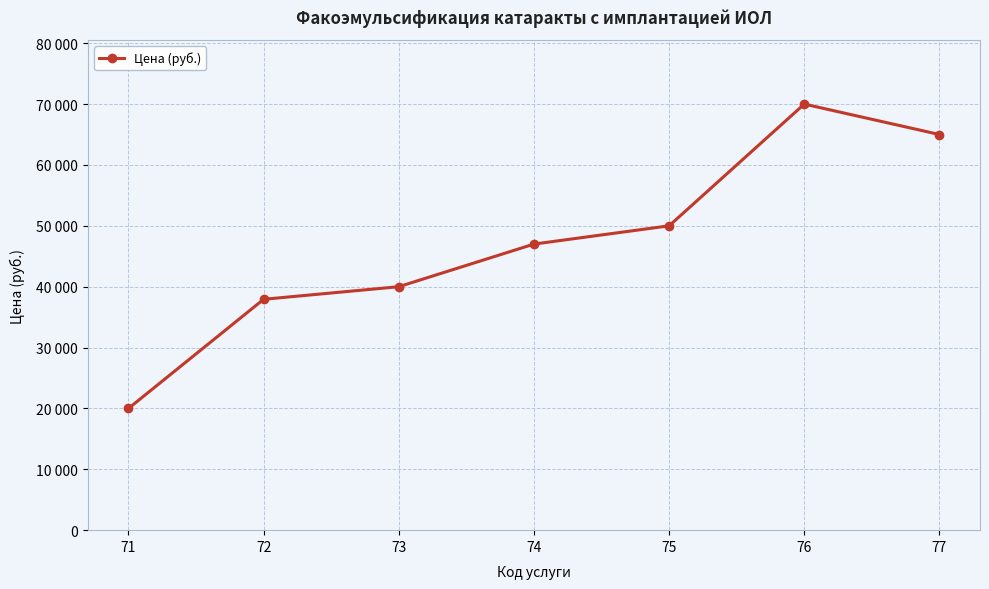

Is this an area chart (filled region under the line)?

No